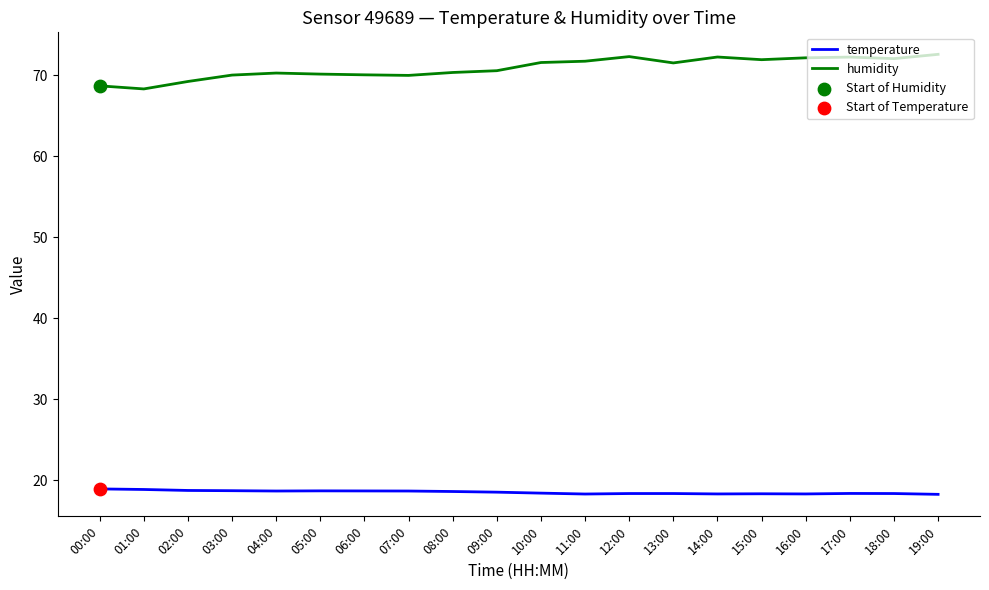

Is the value of temperature at 13:00 greater than the value of humidity at 12:00?

No